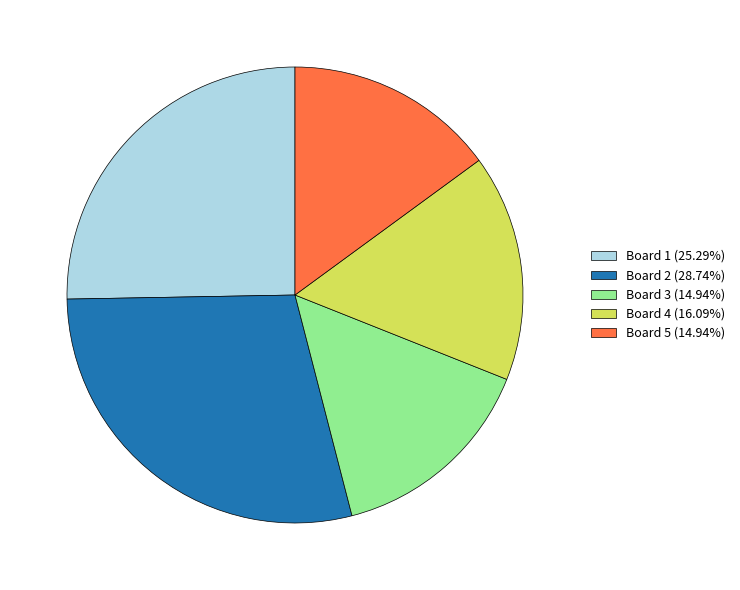

Does any single category account for the majority?

No